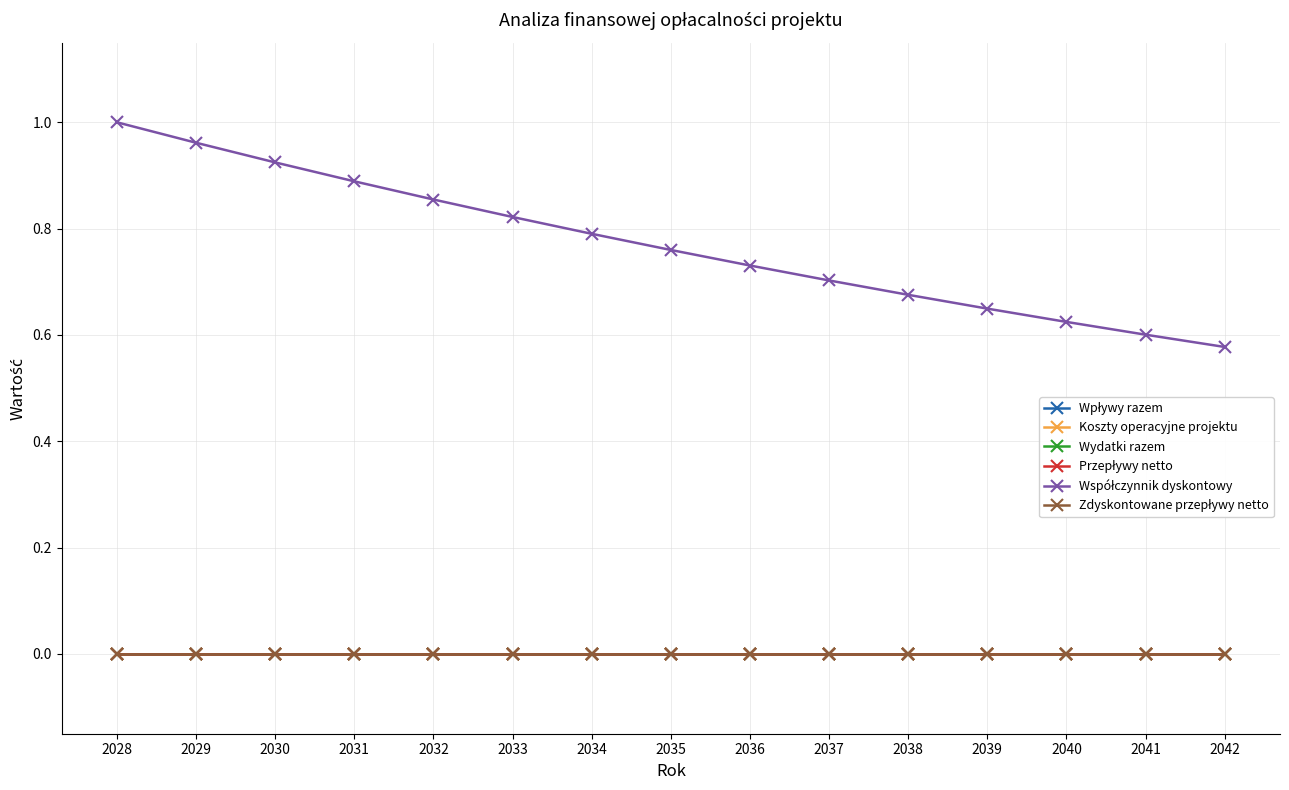

Is this an area chart (filled region under the line)?

No